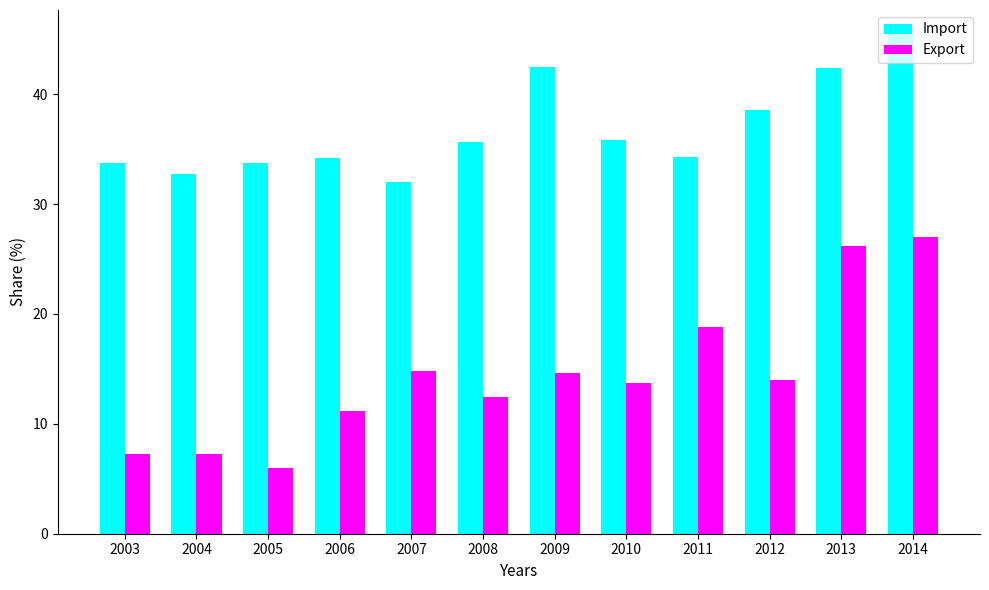

How many bars are there in total?

24